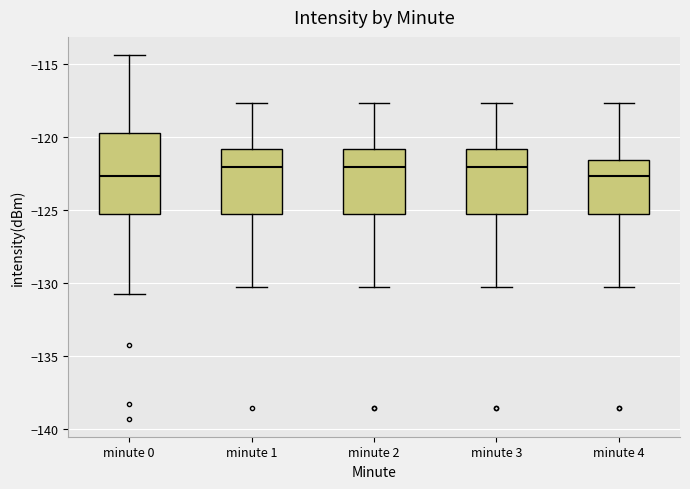

Comparing the boxes themselves (not the whiskers), which one is the tallest?

minute 0